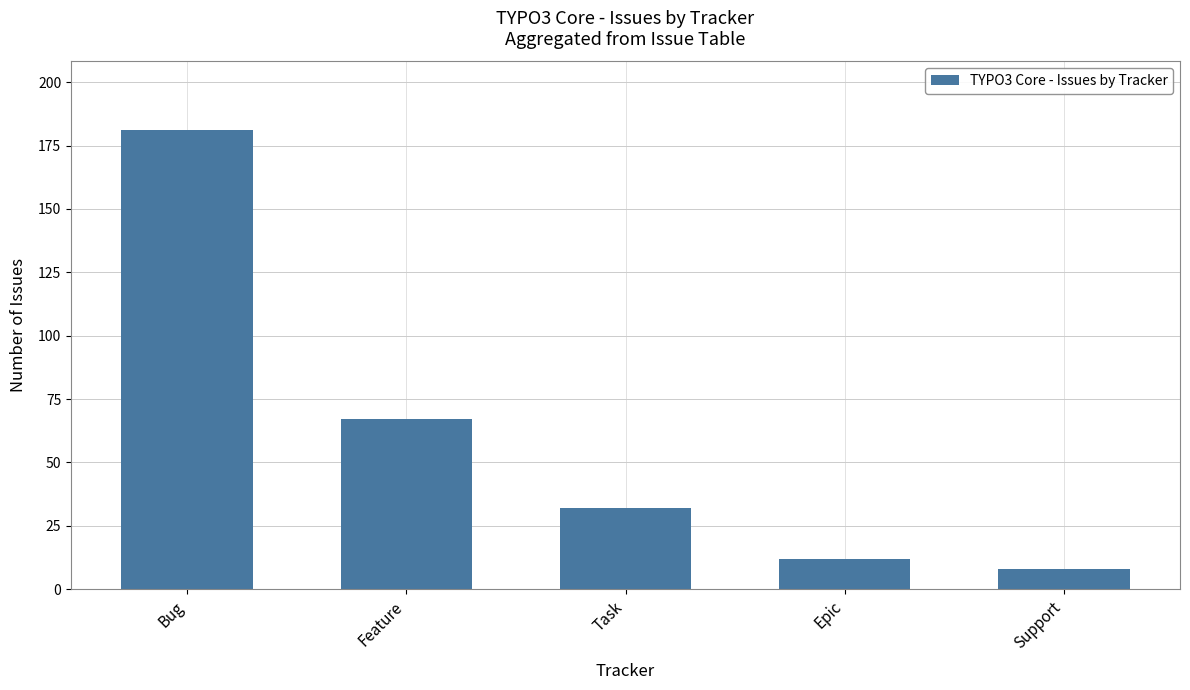

What is the minimum value shown in the chart?

8